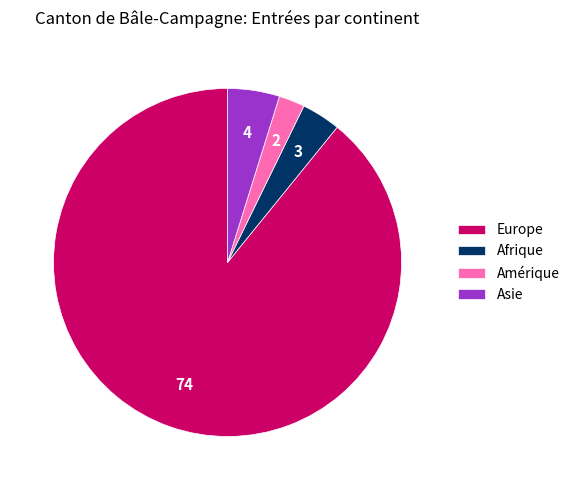

How many slices are in this pie chart?

4